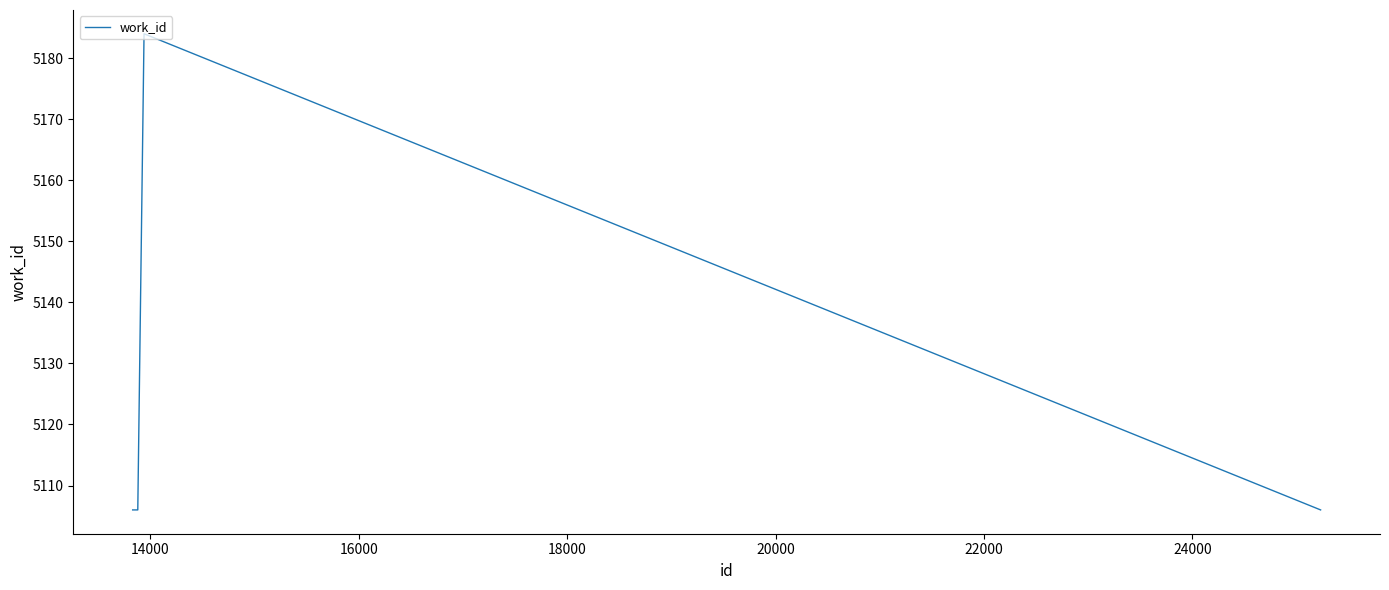

What is the minimum value shown in the chart?

5106